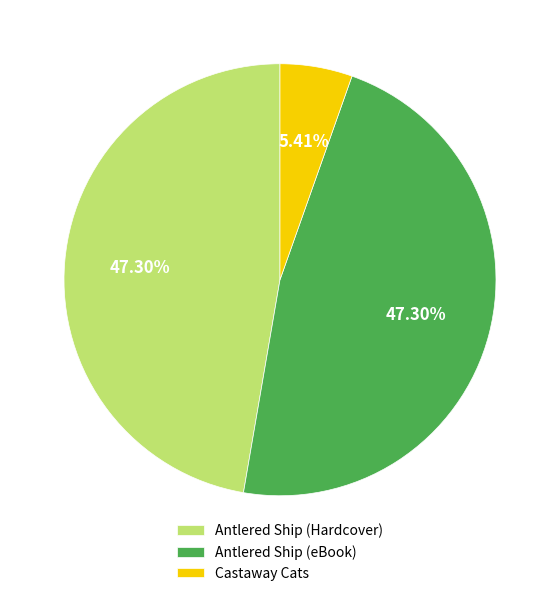

Which has a higher value, Antlered Ship (Hardcover) or Castaway Cats?

Antlered Ship (Hardcover)